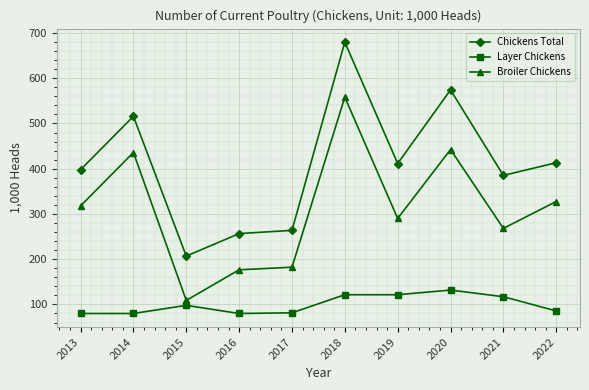

Where is the first local minimum for Chickens Total?

2015